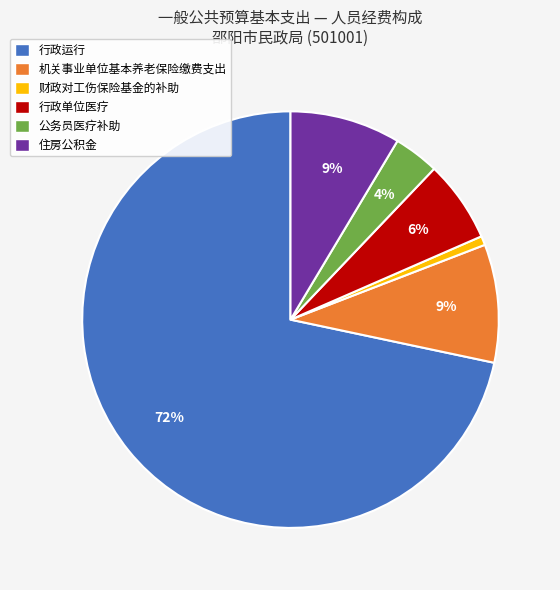

To the nearest percent, what percentage of the pie is 机关事业单位基本养老保险缴费支出?

9%